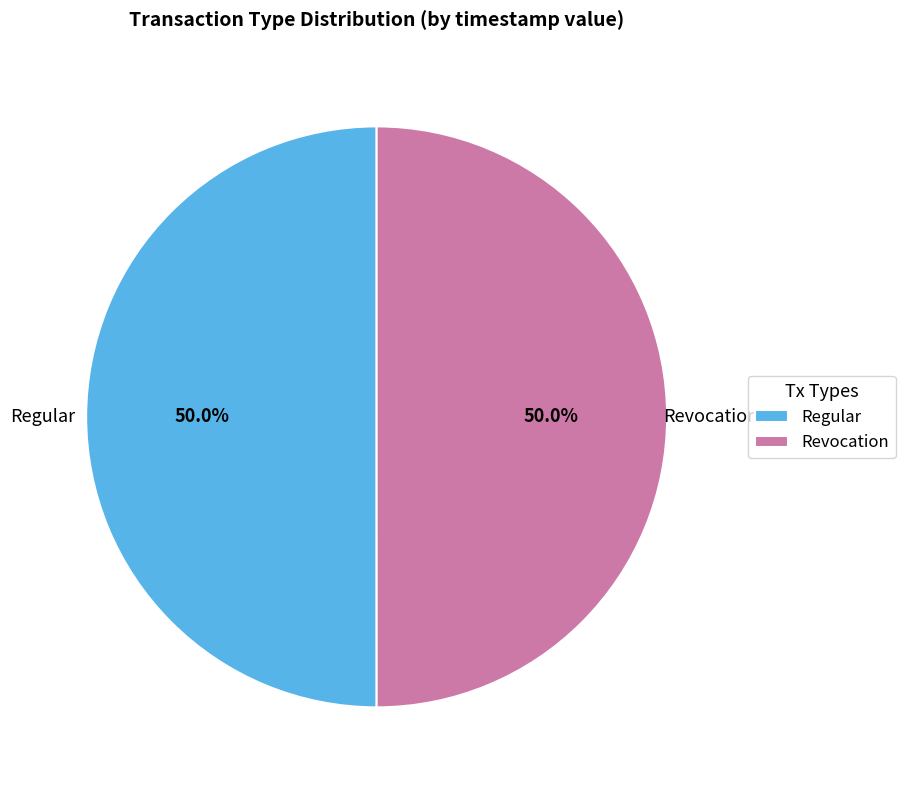

True or false: Regular accounts for 50% of the total.

True